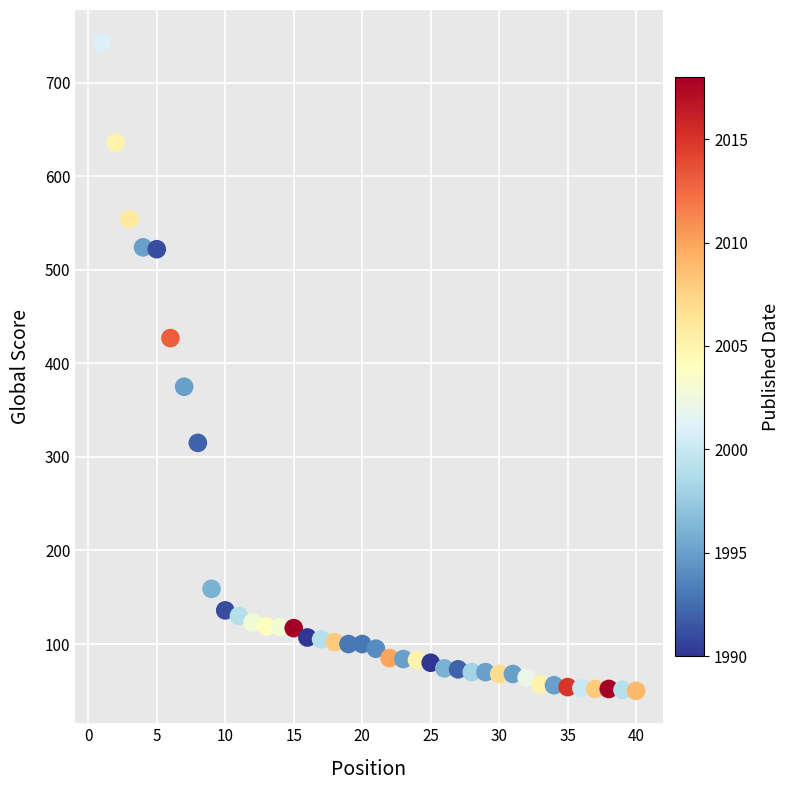

What Y value in the scatter plot is closest to 396?

375